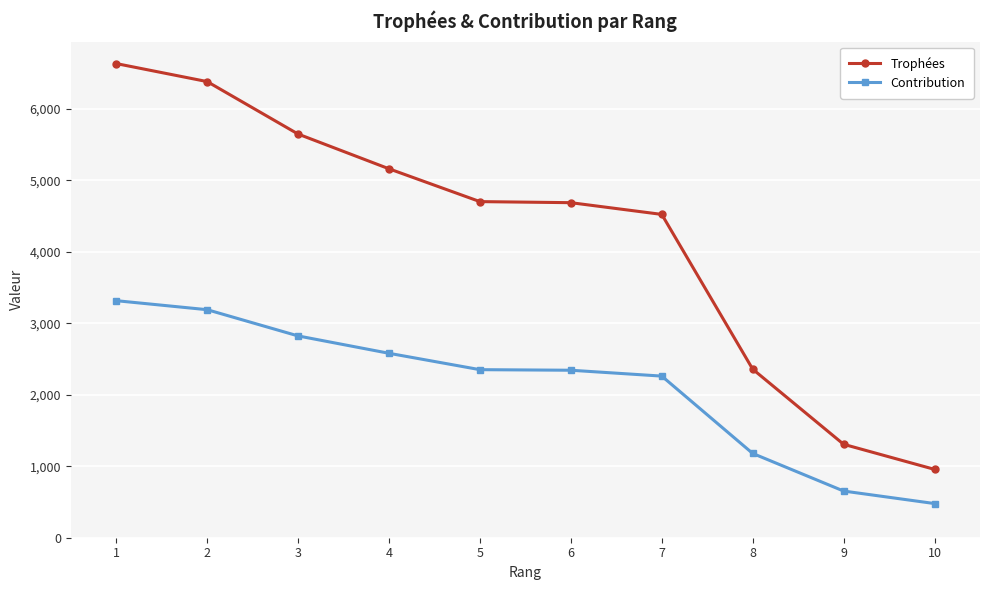

True or false: Trophées and Contribution intersect in this chart.

False